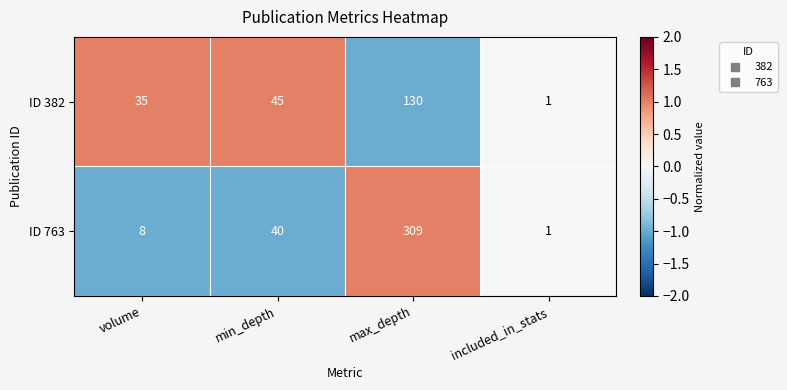

Which series has the largest total across all categories?

ID 763